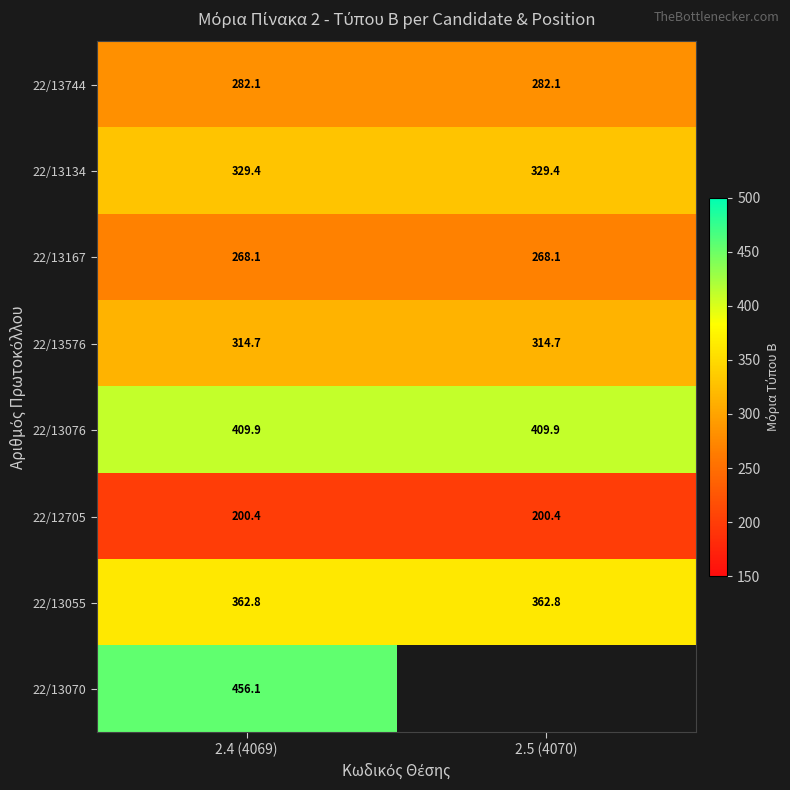

How many data points does each series have?

2